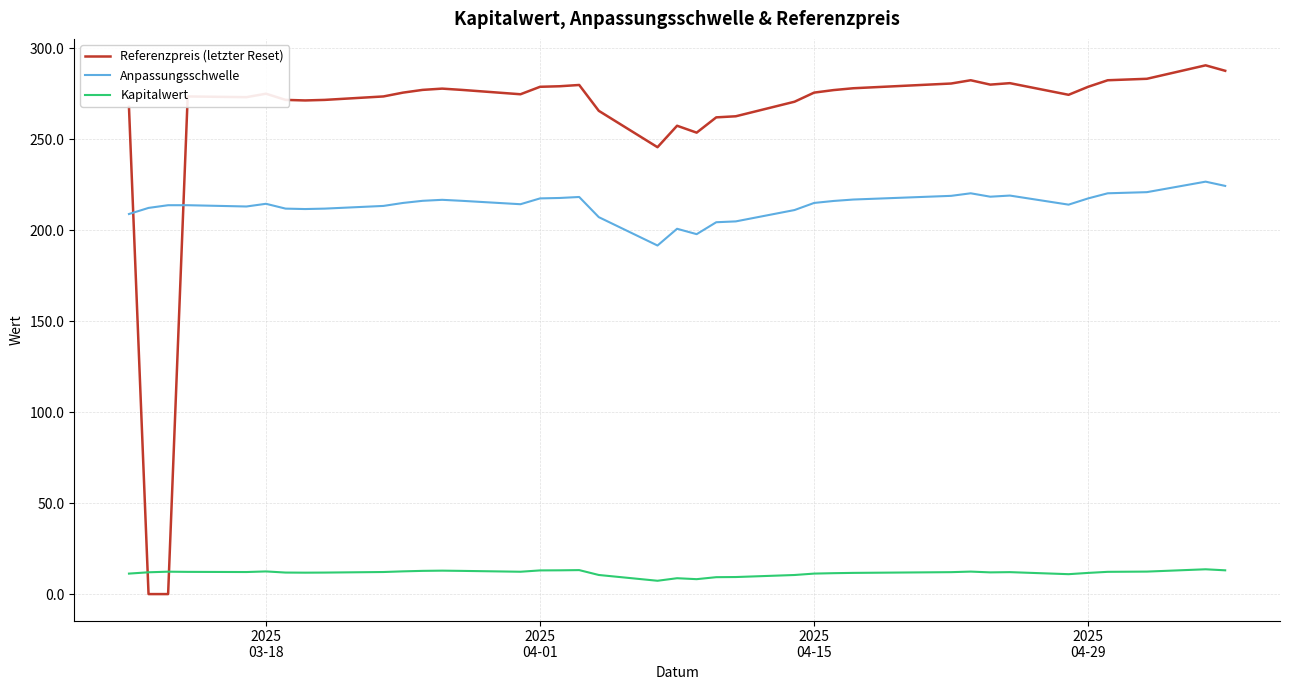

Which series ends up on top after the final intersection of Referenzpreis (letzter Reset) and Anpassungsschwelle?

Referenzpreis (letzter Reset)